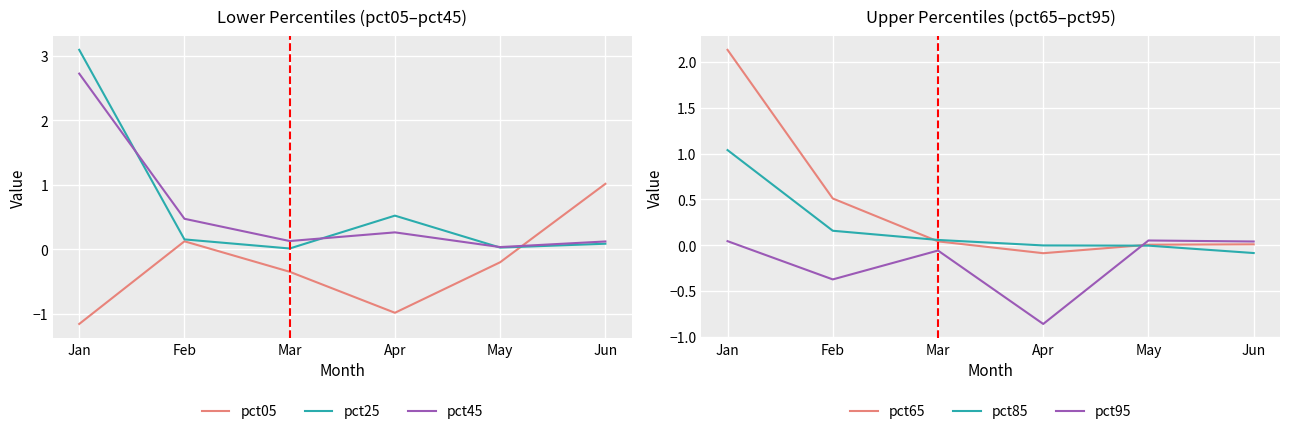

How many data points in pct05 are less than 0?

4